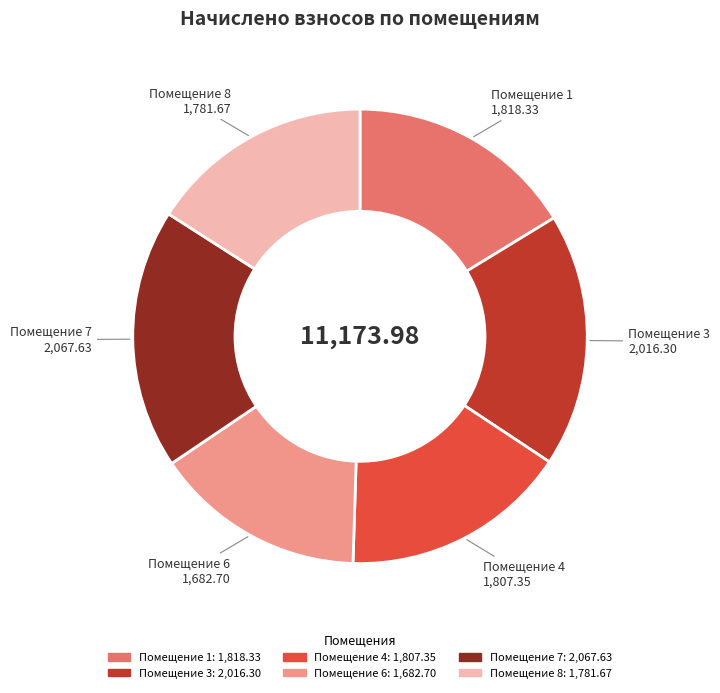

Is there any slice that represents more than half of the pie?

No